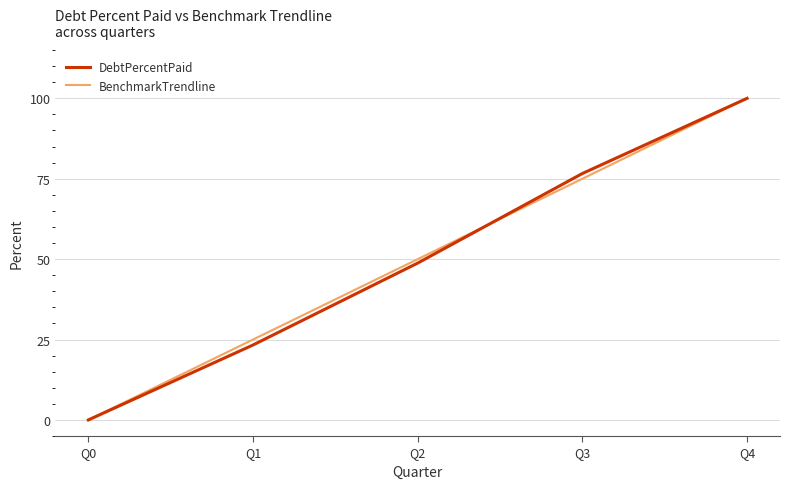

True or false: BenchmarkTrendline has a value of 0.0 at Q0.

True